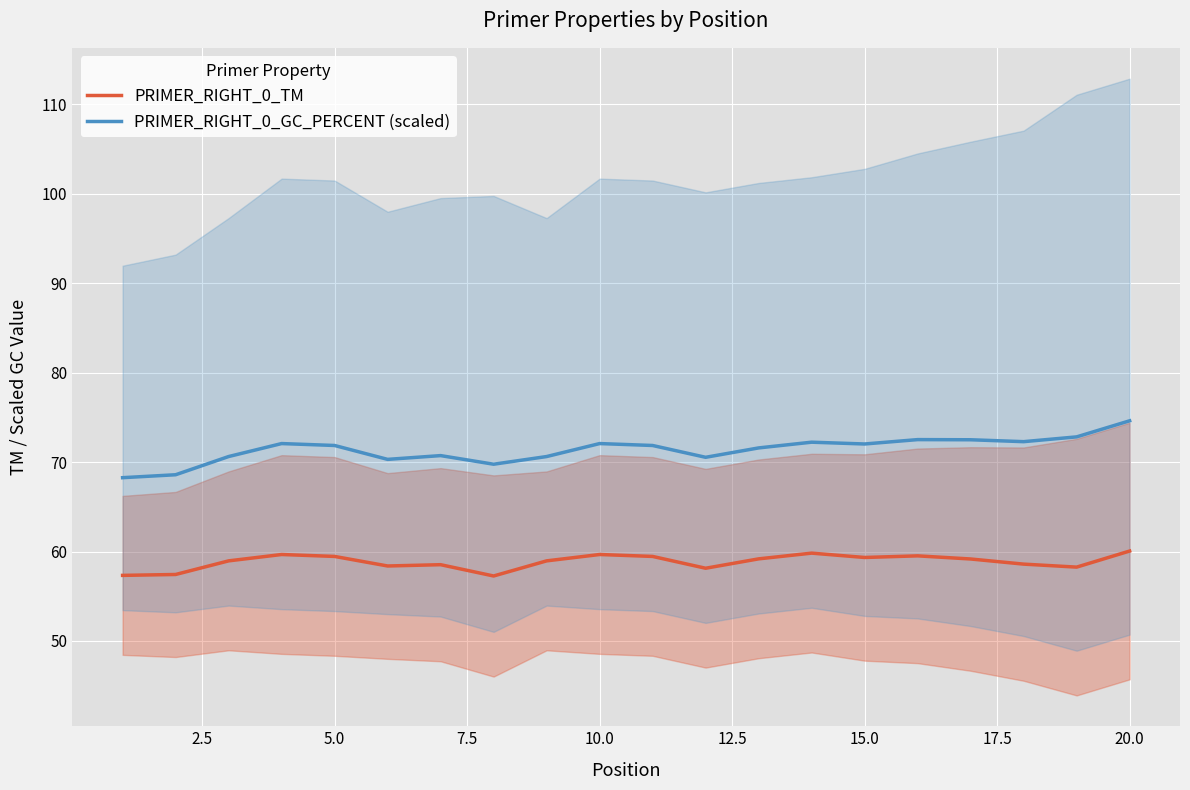

True or false: PRIMER_RIGHT_0_TM and PRIMER_RIGHT_0_GC_PERCENT (scaled) cross at least once.

False